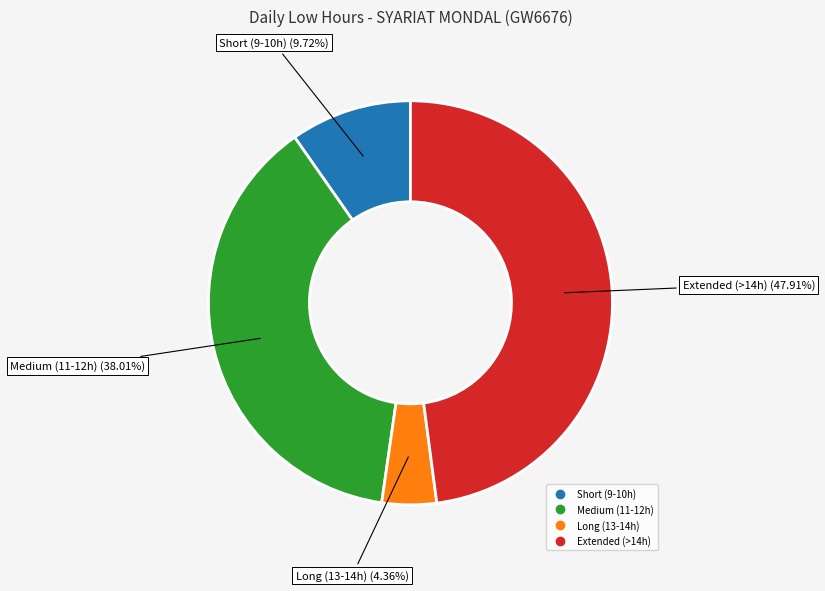

Is there a majority slice in this chart?

No